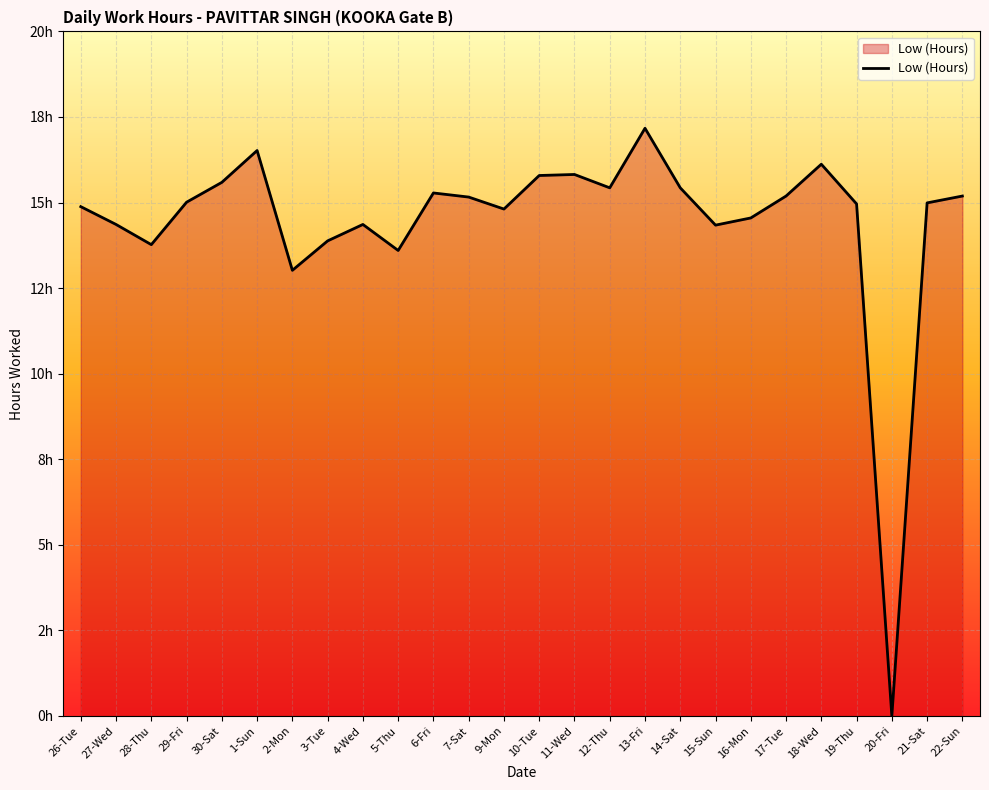

Does the chart have visible grid lines?

Yes